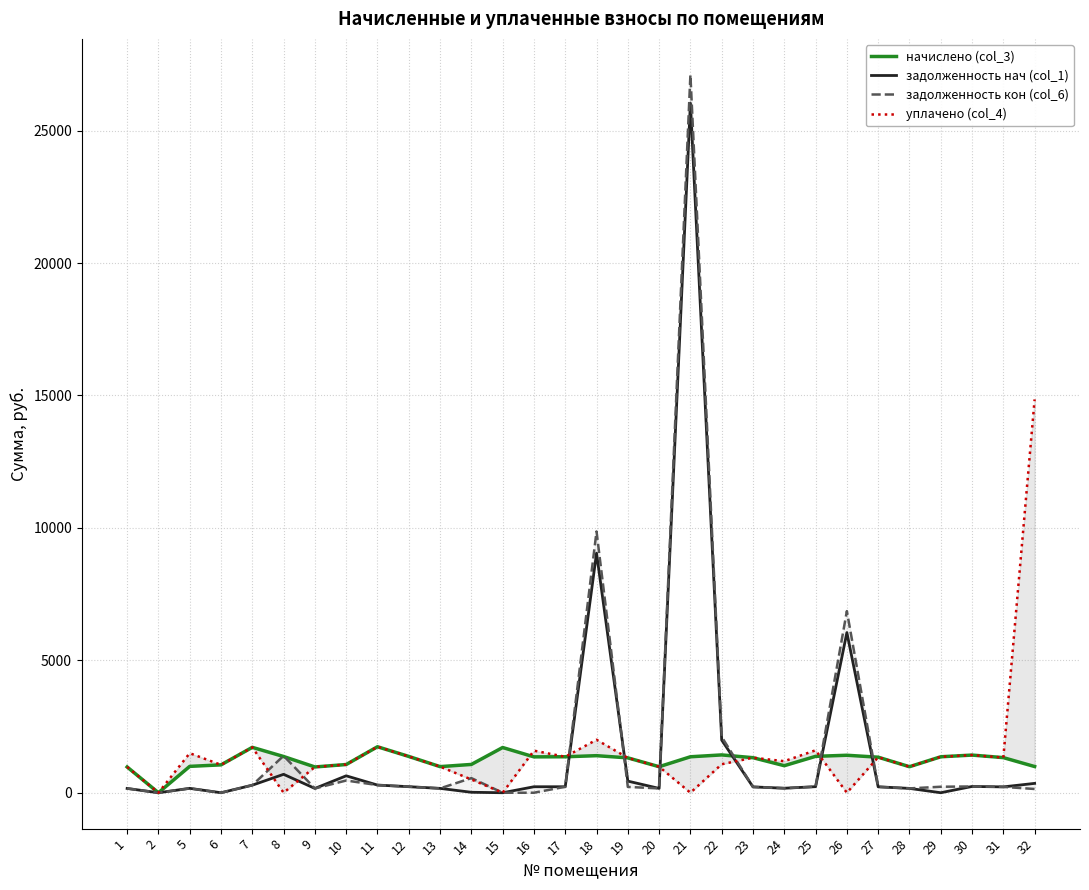

True or false: начислено (col_3) and задолженность нач (col_1) intersect in this chart.

True